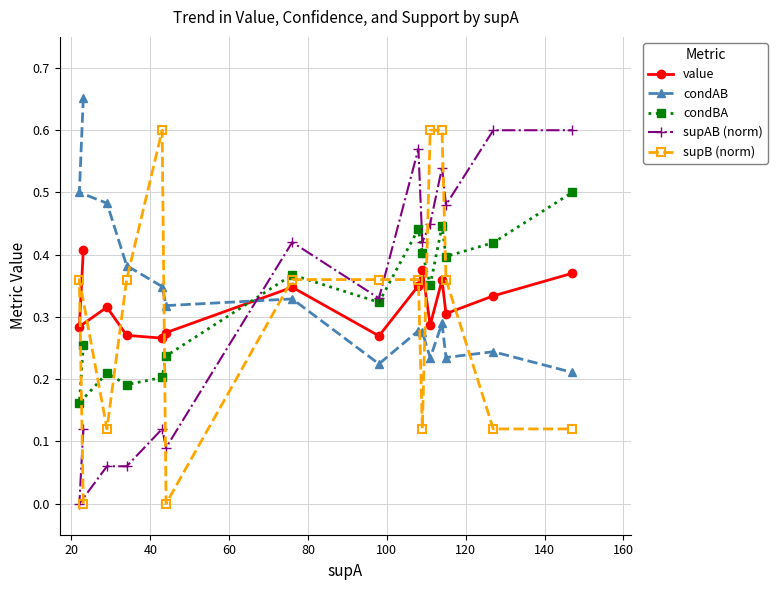

What are all the series names shown in the legend?

value, condAB, condBA, supAB (norm), supB (norm)